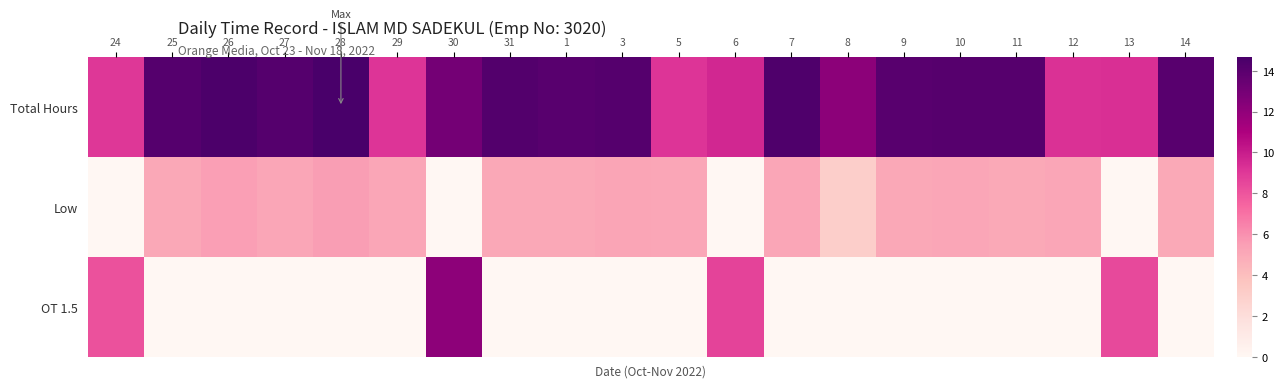

Reading right to left, what are all the values shown in this chart?

Total Hours: 14=14.1	13=9.3	12=9.3	11=14.1	10=14.1	9=14.1	8=12.2	7=14.4	6=9.6	5=9.2	3=14.2	1=14.1	31=14.2	30=13.1	29=9.2	28=14.7	27=14.2	26=14.5	25=14.2	24=9.1
Low: 14=5.0	13=0.0	12=5.1	11=5.0	10=5.1	9=5.1	8=3.0	7=5.1	6=0.0	5=5.1	3=5.2	1=5.1	31=5.1	30=0.0	29=5.1	28=5.5	27=5.1	26=5.5	25=5.1	24=0.0
OT 1.5: 14=0.0	13=8.4	12=0.0	11=0.0	10=0.0	9=0.0	8=0.0	7=0.0	6=8.6	5=0.0	3=0.0	1=0.0	31=0.0	30=12.1	29=0.0	28=0.0	27=0.0	26=0.0	25=0.0	24=8.1